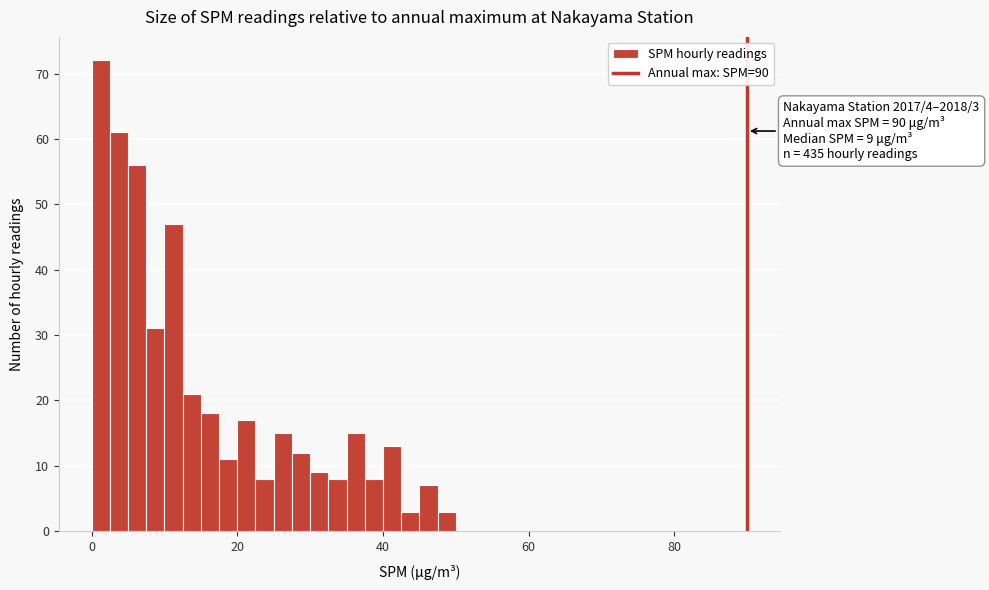

Around what value on the x-axis is the tallest bar? Give the approximate position of its centre, as read against the axis.

2